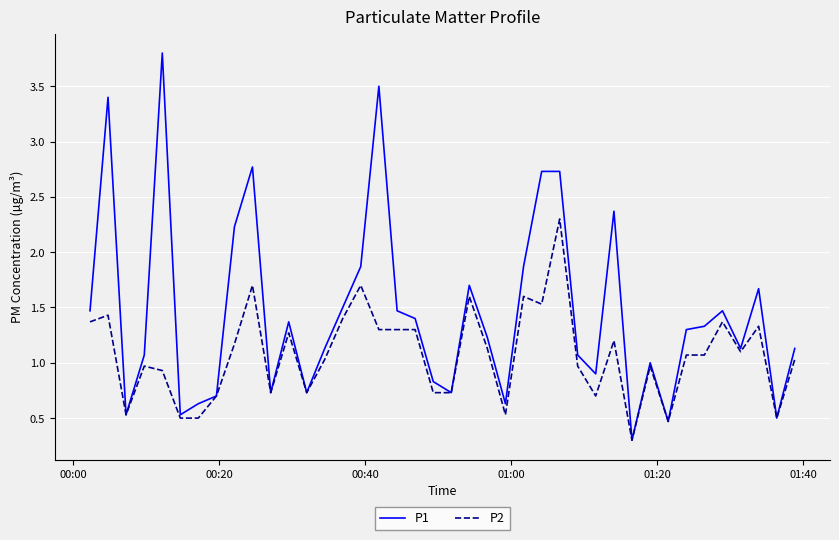

What is the maximum value for P2?

2.3